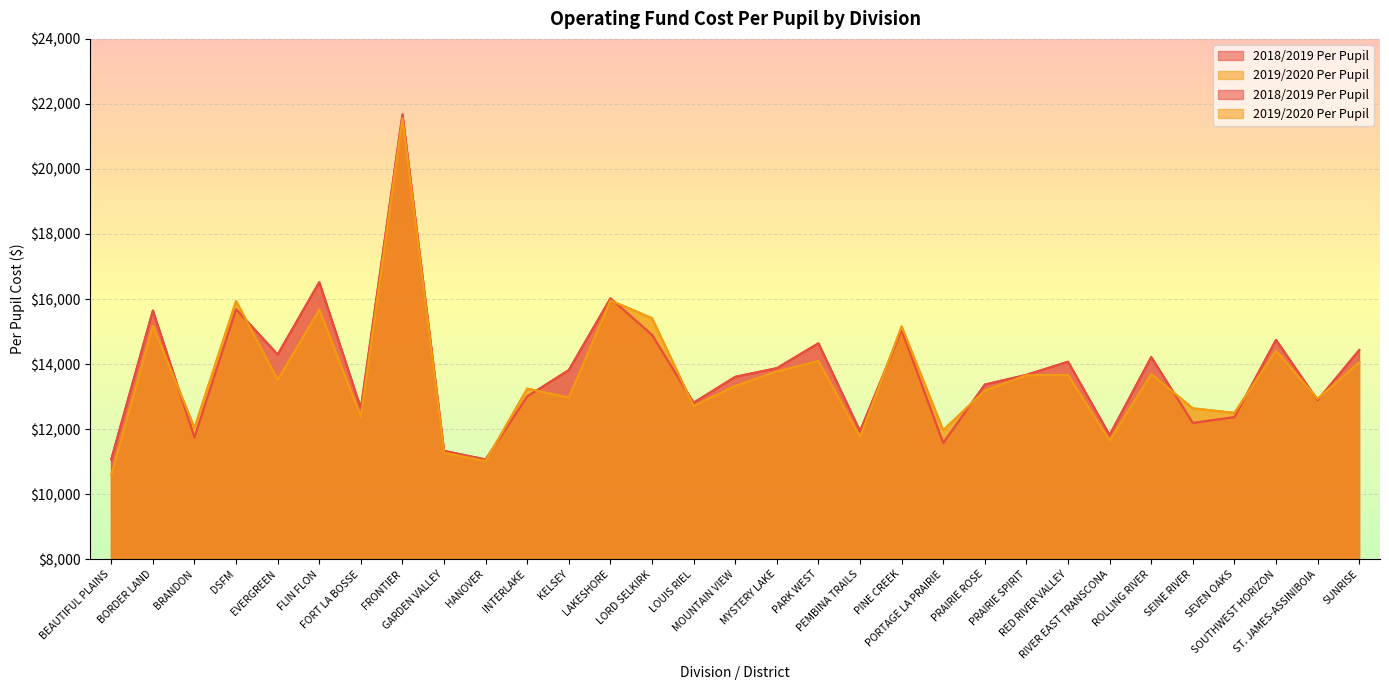

What position from the left is DSFM?

4